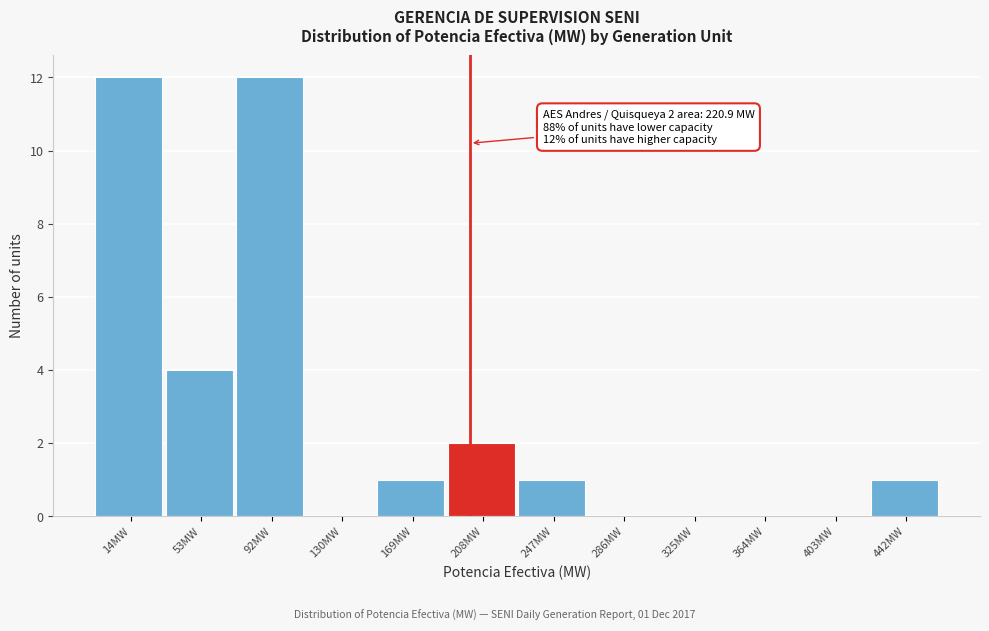

Reading left to right, extract all data points from this chart.

14MW=12	53MW=4	92MW=12	130MW=0	169MW=1	208MW=2	247MW=1	286MW=0	325MW=0	364MW=0	403MW=0	442MW=1